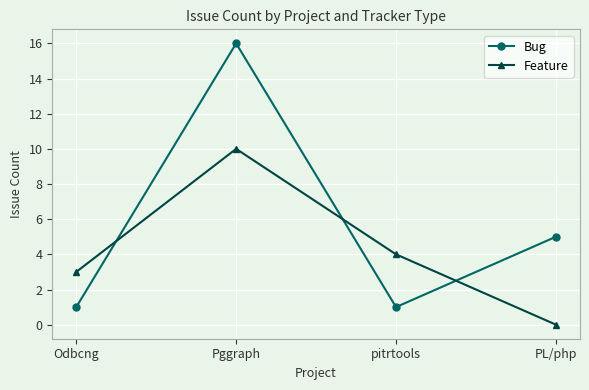

What is the total value across all series at pitrtools?

5